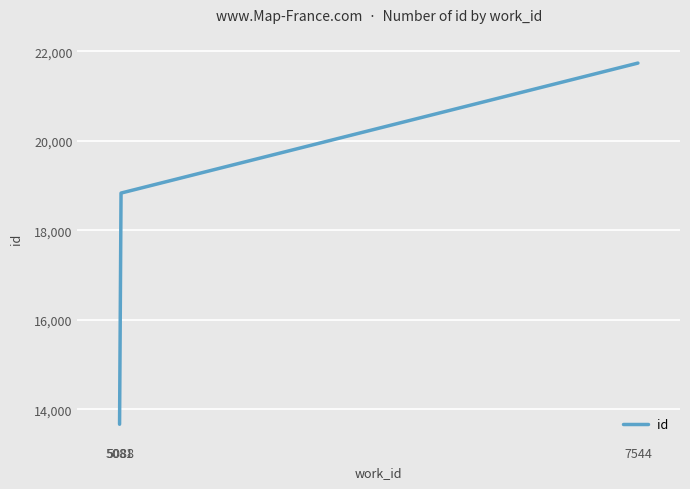

List the labels in order of value, smallest first.

5081, 5088, 7544